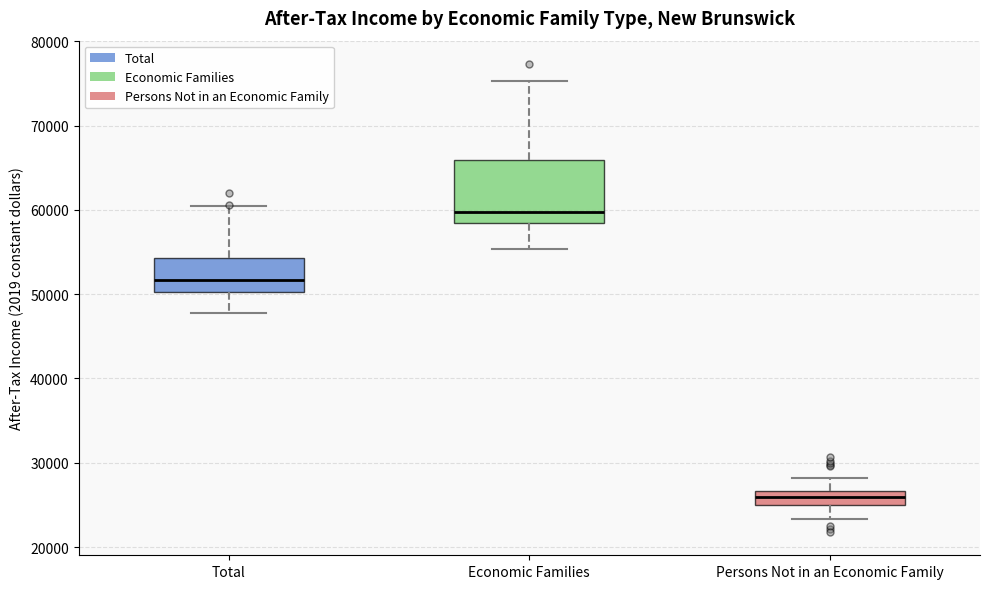

Which box is the tallest, from its lower edge to its upper edge?

Economic Families